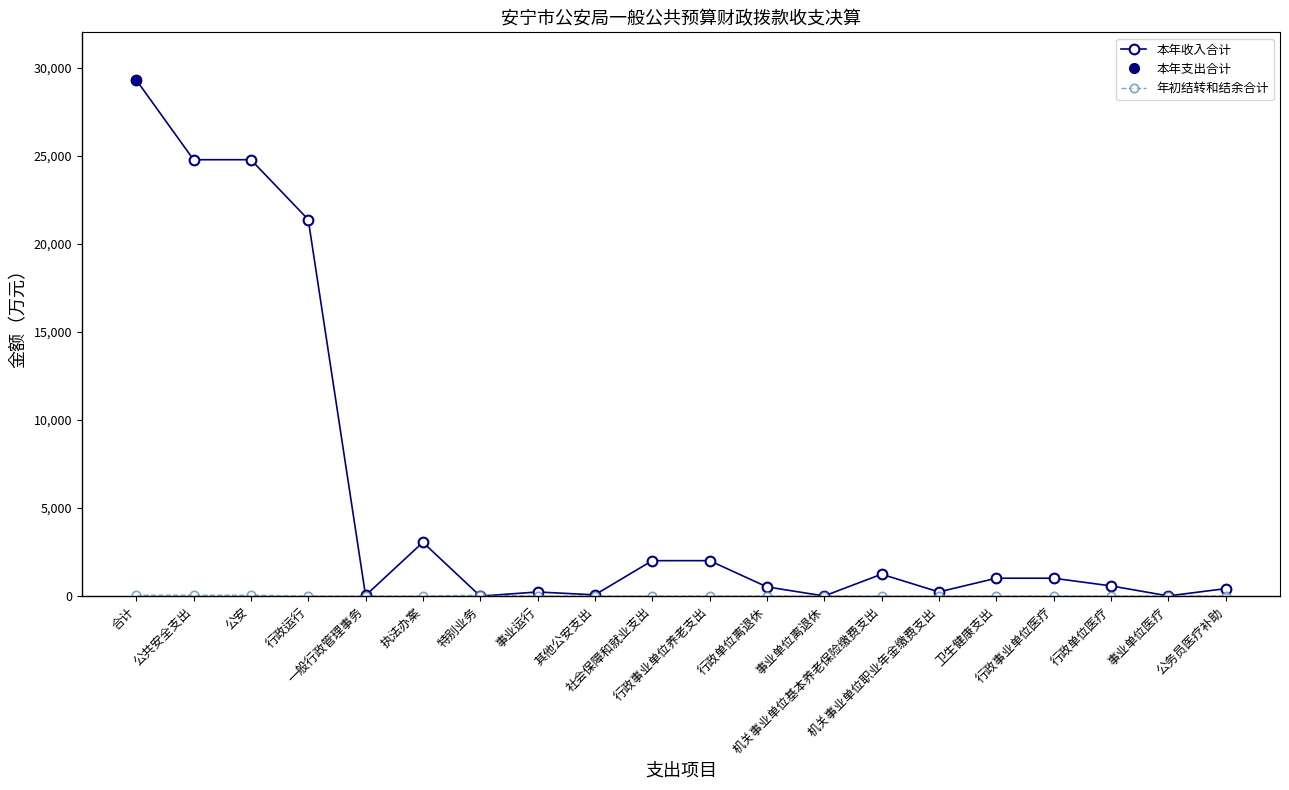

The 年初结转和结余合计 series shows -23.3 at 行政单位离退休. True or false?

False